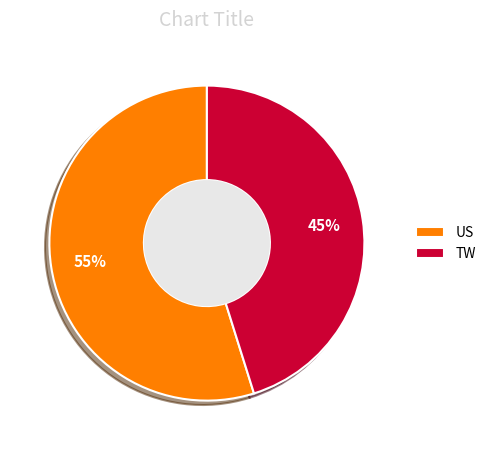

To the nearest percent, what is the combined percentage of TW and US?

100%